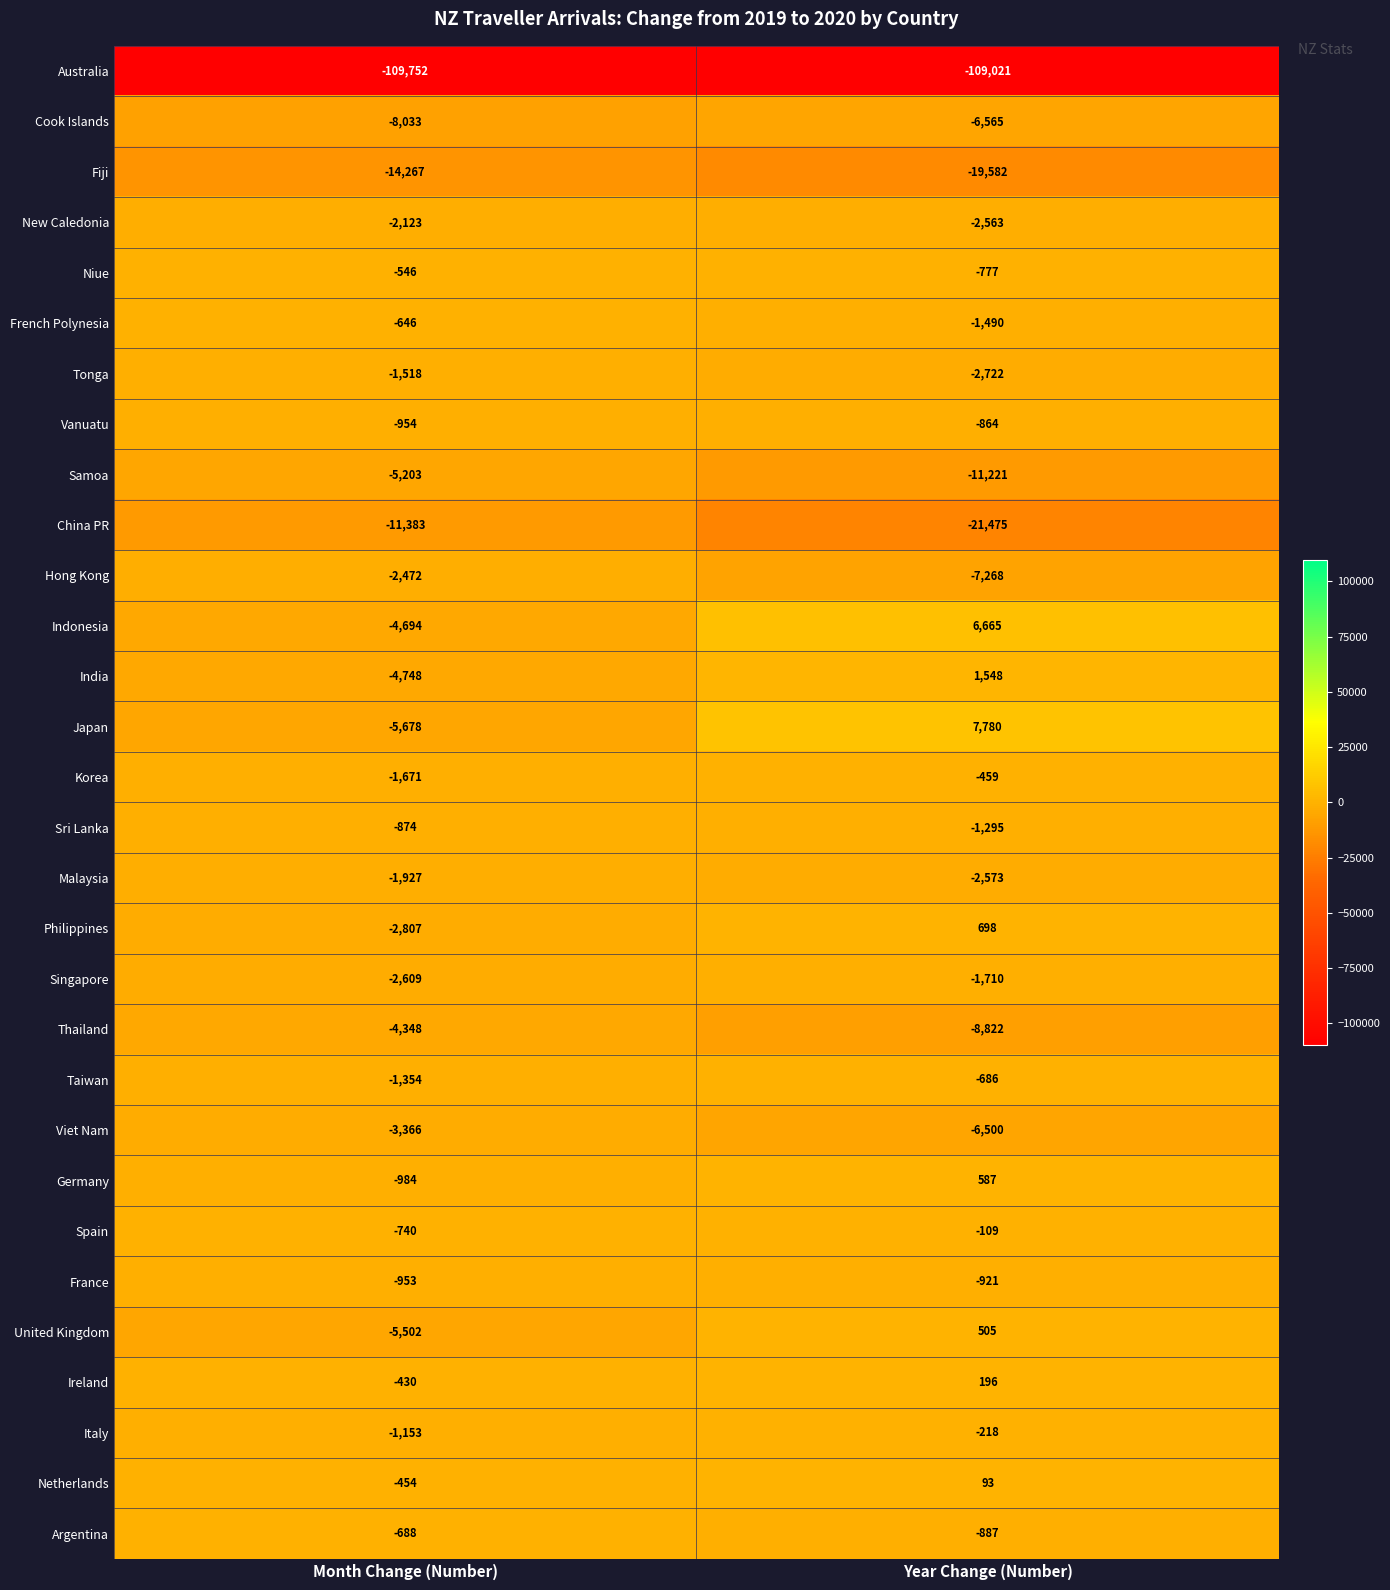

Where is Malaysia nearest to the value -2250?

Month Change (Number)